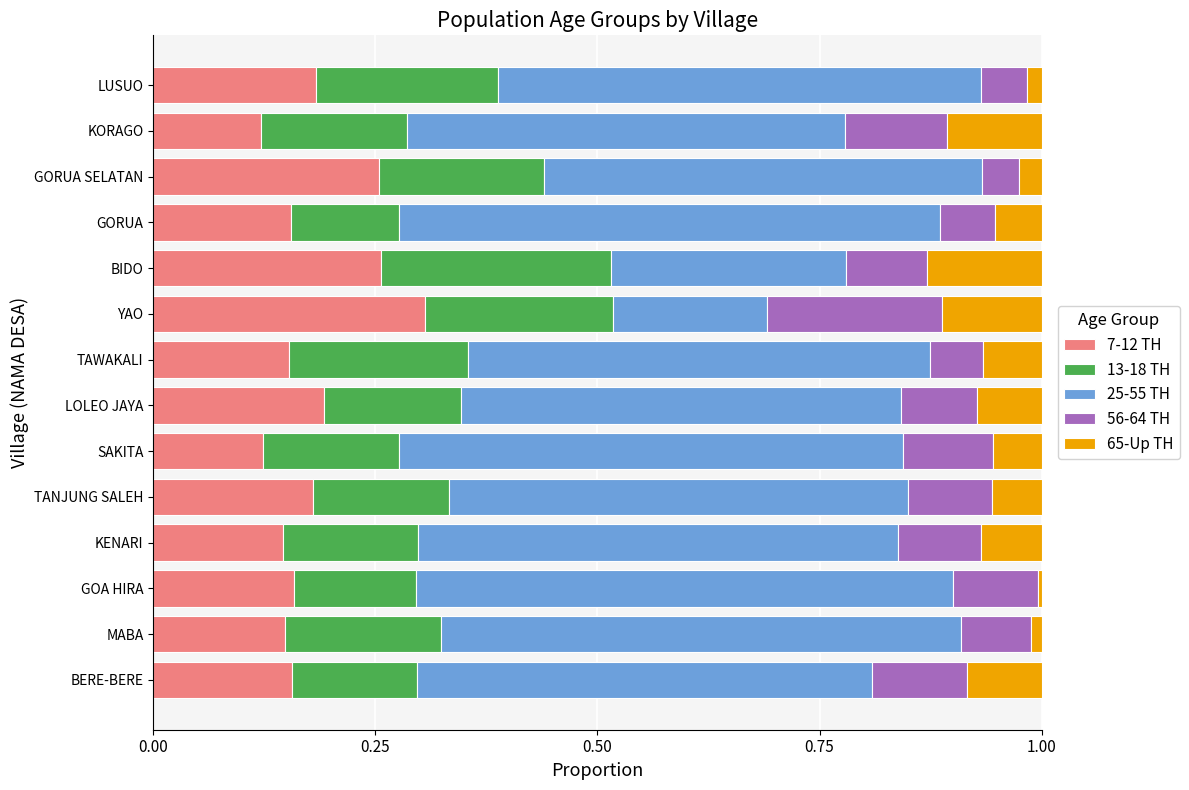

At which label does 7-12 TH reach its peak?

YAO